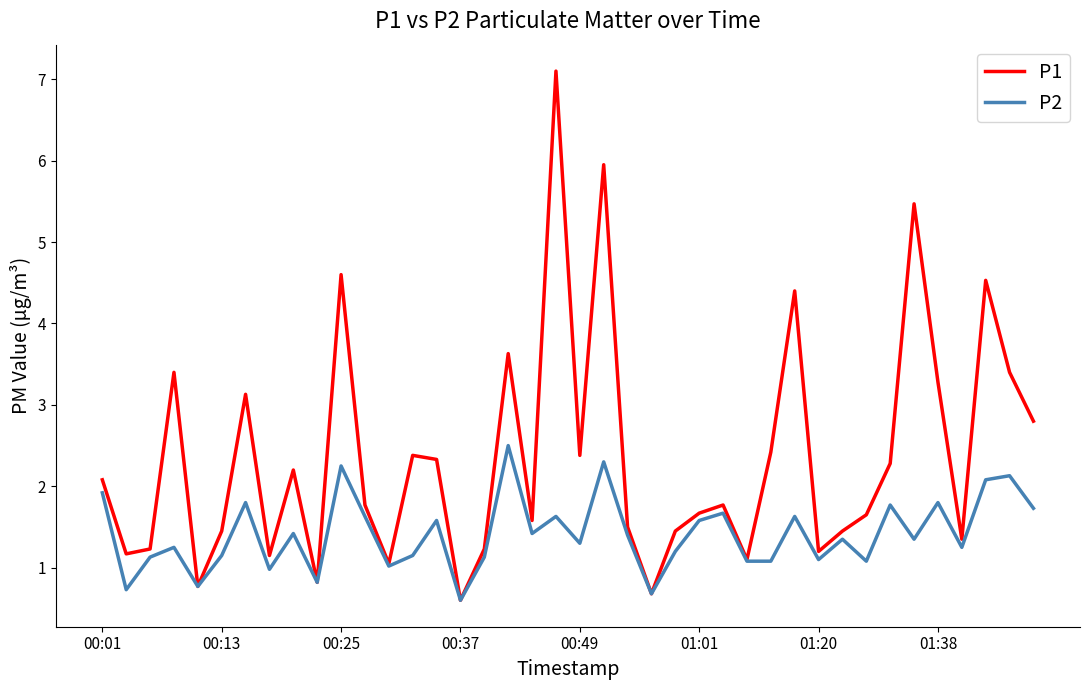

What is the smallest value displayed?

0.6